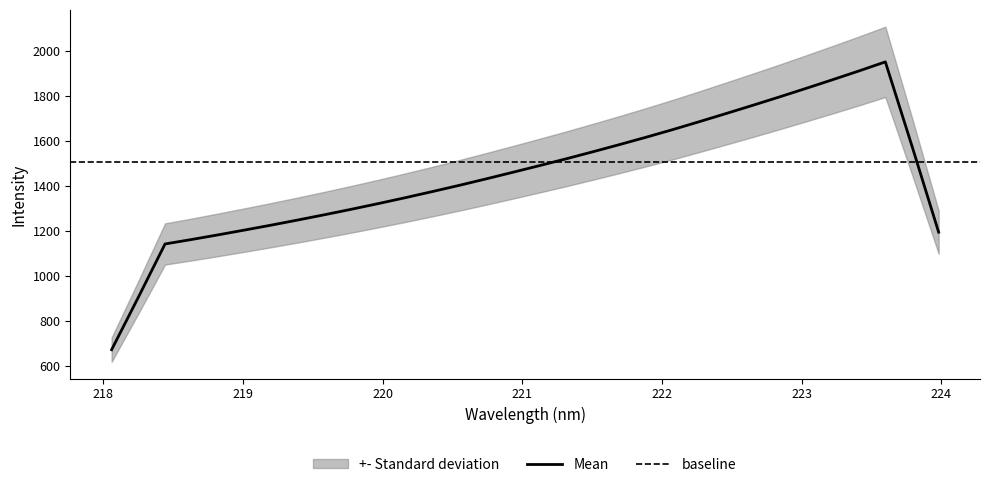

Where is x nearest to the value 221?

15